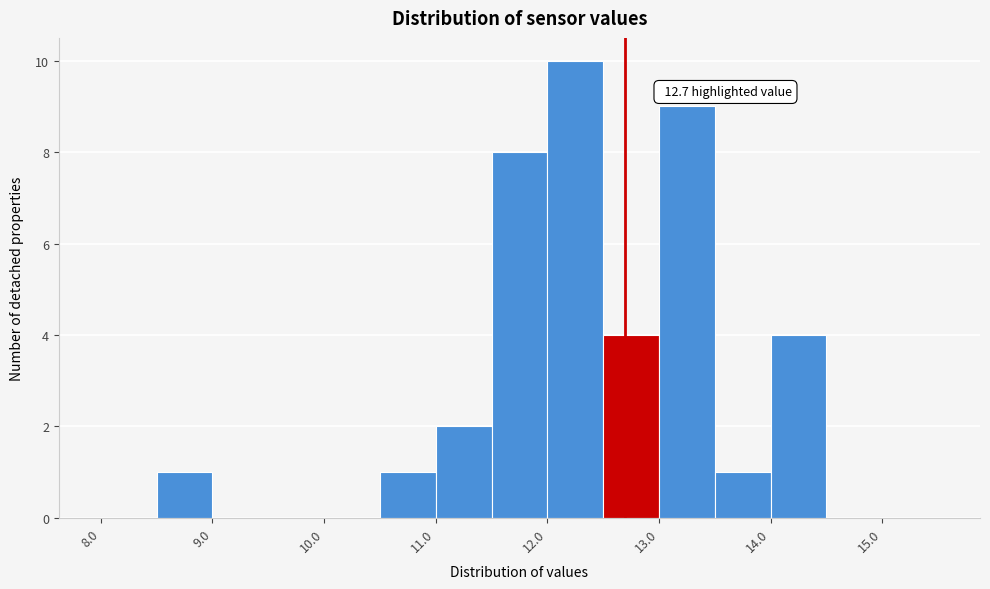

Which range on the x-axis has the tallest bar?

12.0 to 12.5